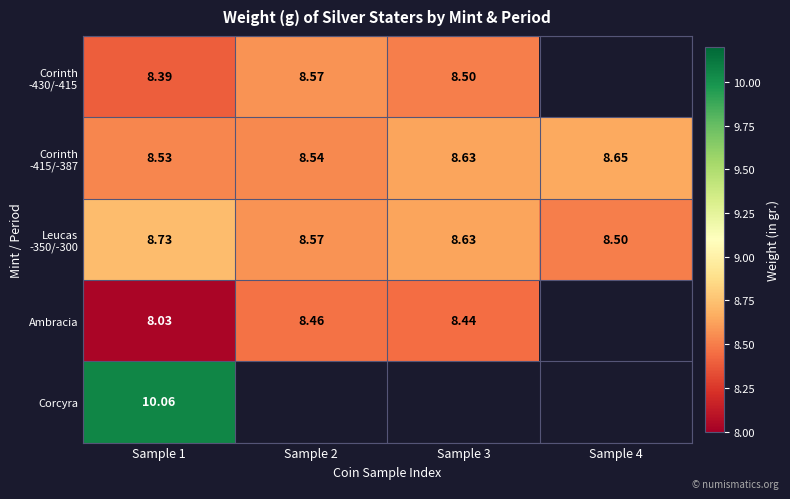

List the labels in order of Ambracia value, smallest first.

Sample 1, Sample 3, Sample 2, Sample 4